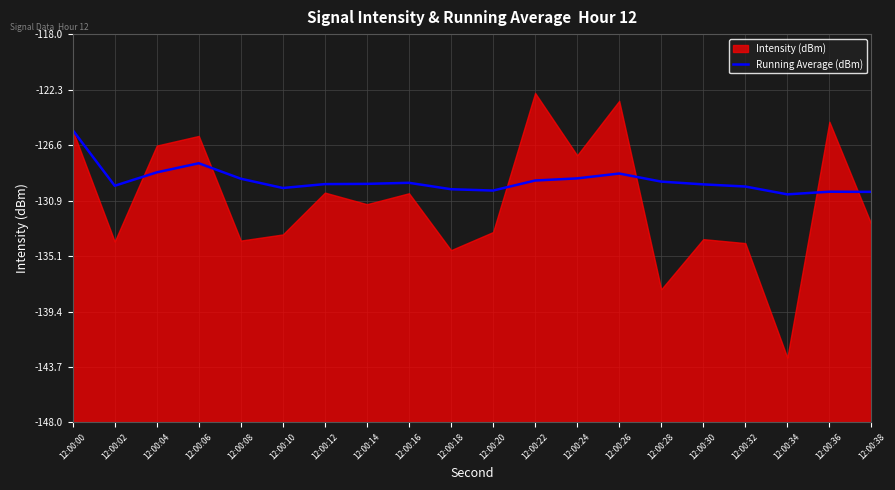

True or false: Running Average (dBm) has a value of -129.1 at 12:00:24.

True